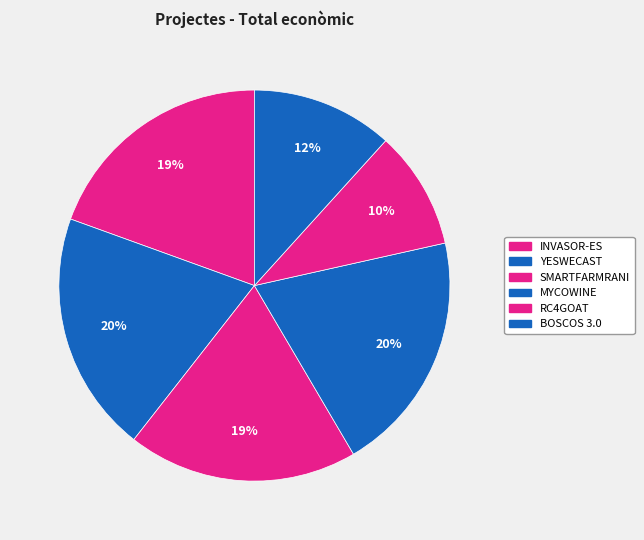

Which has a higher value, SMARTFARMRANI or YESWECAST?

YESWECAST